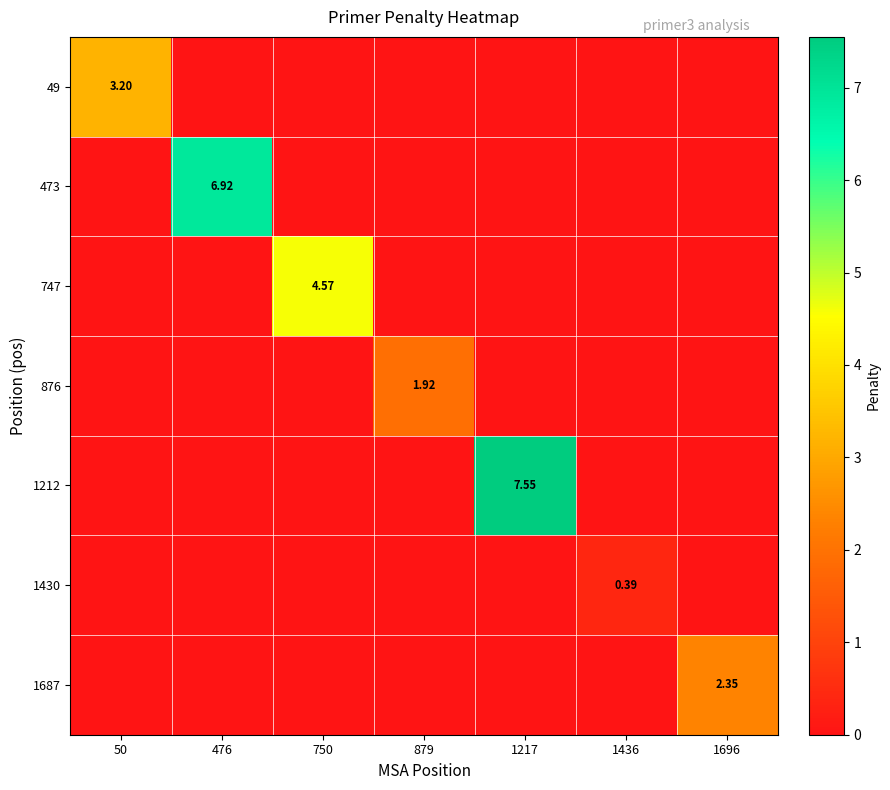

How many data points in 876 are above 0?

1